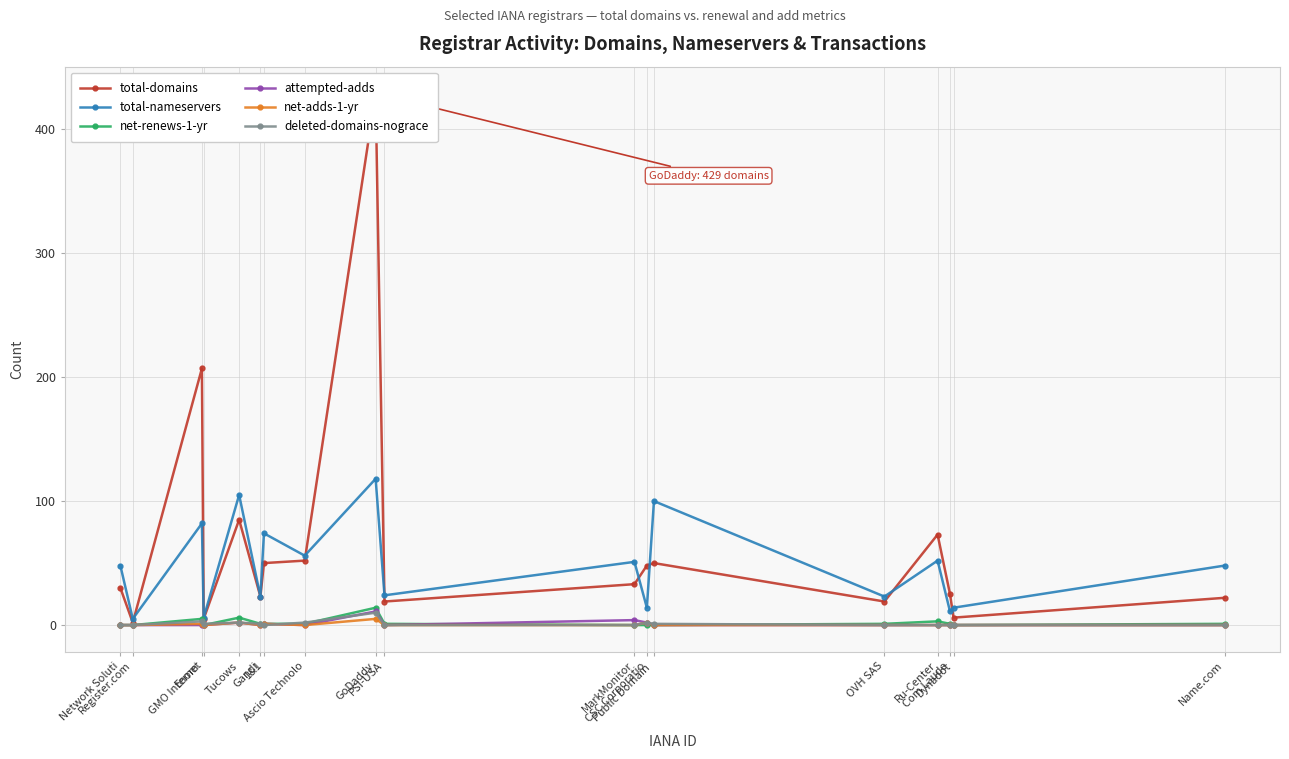

In deleted-domains-nograce, how many points are higher than both neighbors (excluding endpoints)?

4